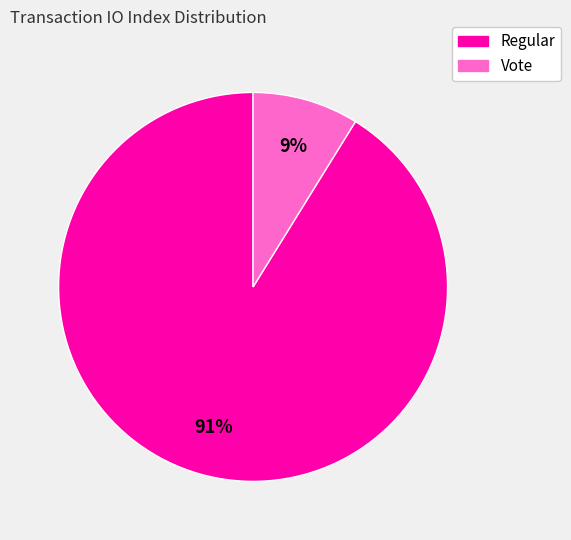

To the nearest percent, what is the difference between the largest and smallest slice percentages?

82%